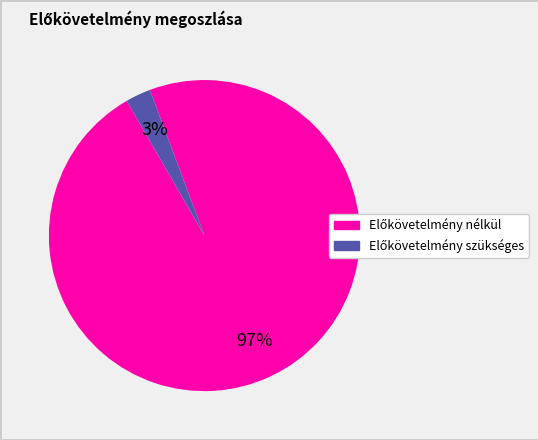

Does any single category account for the majority?

Yes